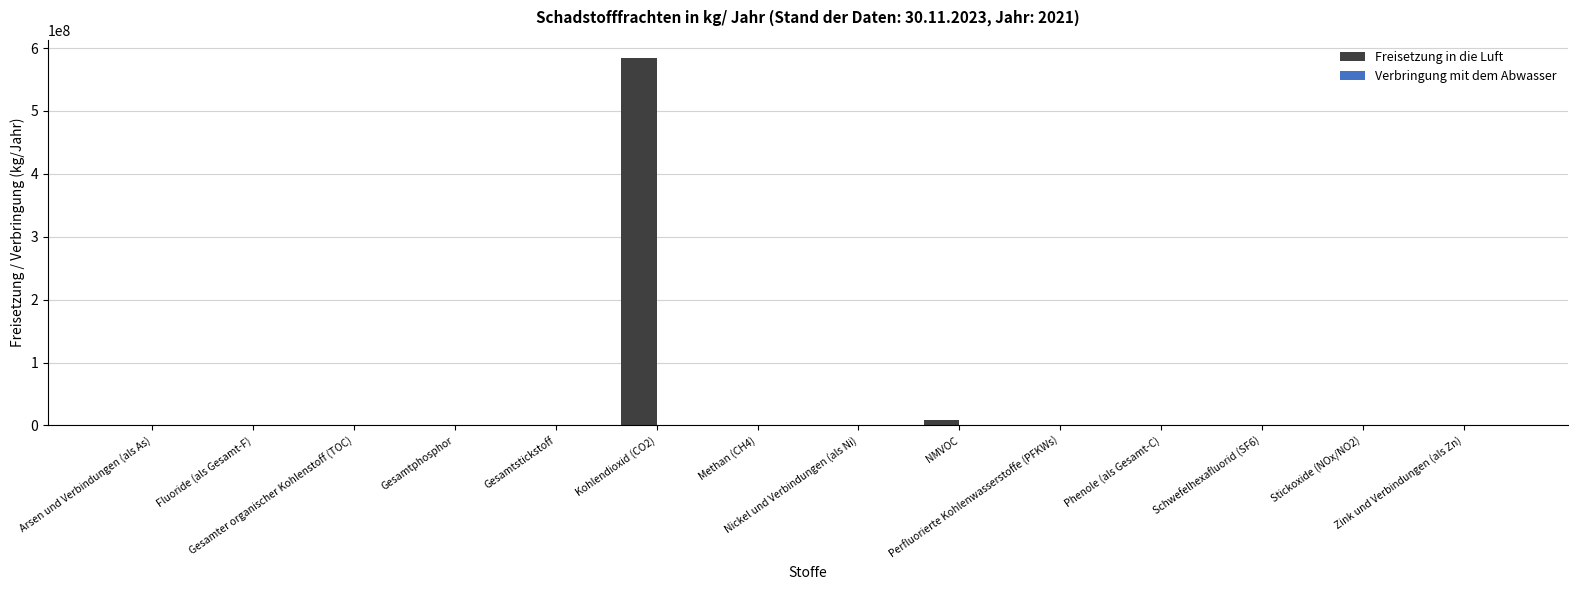

What is the total value across all series at Schwefelhexafluorid (SF6)?

261